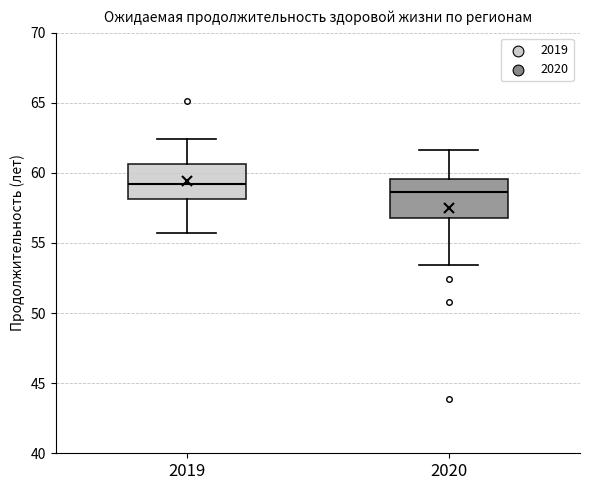

Reading left to right, read every box against the y-axis: the position of its median line, the range the box covers, and the ends of its whiskers. The values are not printed on the chart, so give them approximately, as read against the axis.

2019: median 59.0, box 58.0 to 60.5, whiskers 55.5 to 62.5
2020: median 58.5, box 57.0 to 59.5, whiskers 53.5 to 61.5